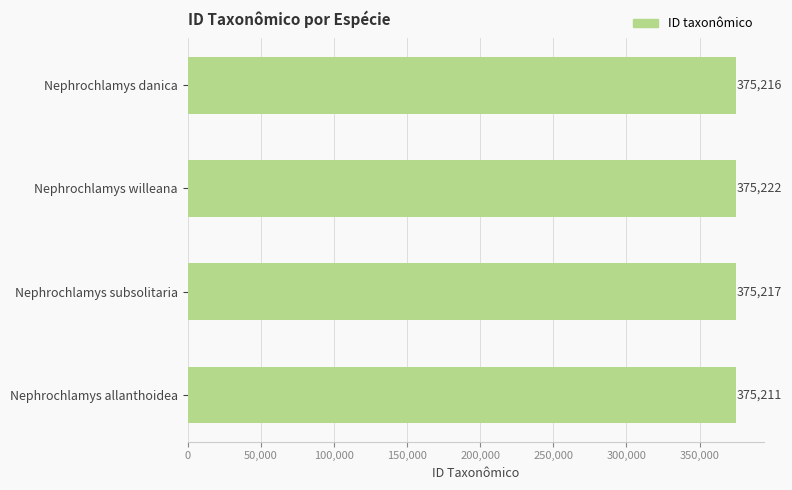

What is the label of the 3rd bar from the top?

Nephrochlamys subsolitaria